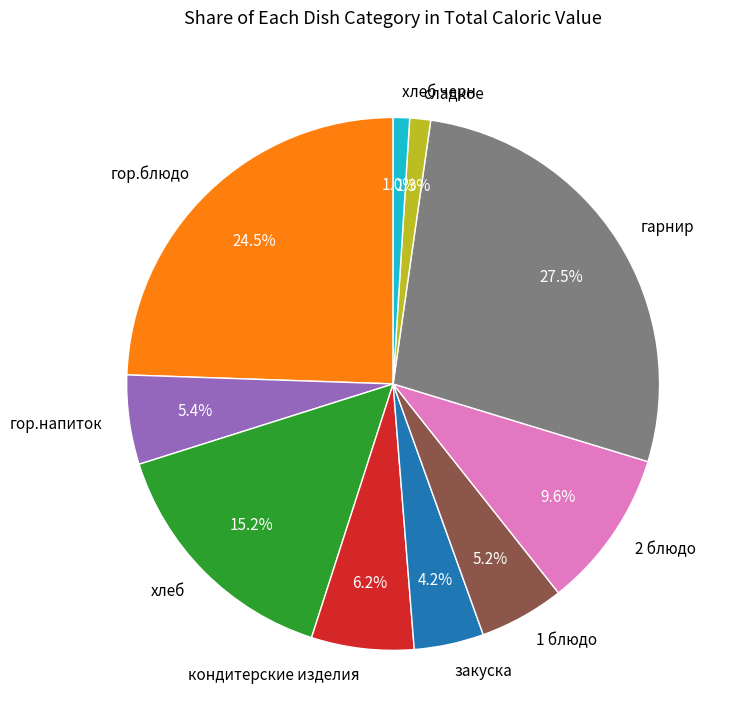

To the nearest percent, what is the difference between the 2 блюдо and гор.блюдо slice percentages?

15%